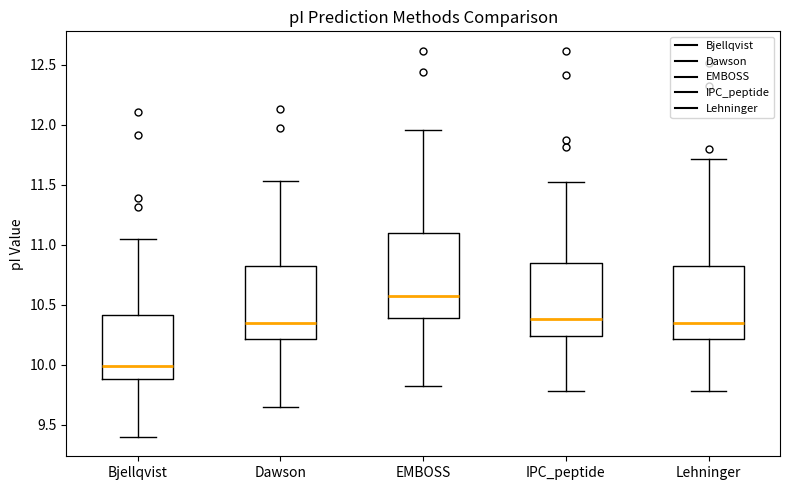

Reading left to right, transcribe this box plot: for each box, give where its median line is, the range the box spans, and where its two whiskers end, as read against the y-axis. The values are not printed on the chart, so give them approximately, as read against the axis.

Bjellqvist: median 10.00, box 9.90 to 10.40, whiskers 9.40 to 11.05
Dawson: median 10.35, box 10.20 to 10.80, whiskers 9.65 to 11.55
EMBOSS: median 10.55, box 10.40 to 11.10, whiskers 9.80 to 11.95
IPC_peptide: median 10.40, box 10.25 to 10.85, whiskers 9.80 to 11.50
Lehninger: median 10.35, box 10.20 to 10.80, whiskers 9.80 to 11.70